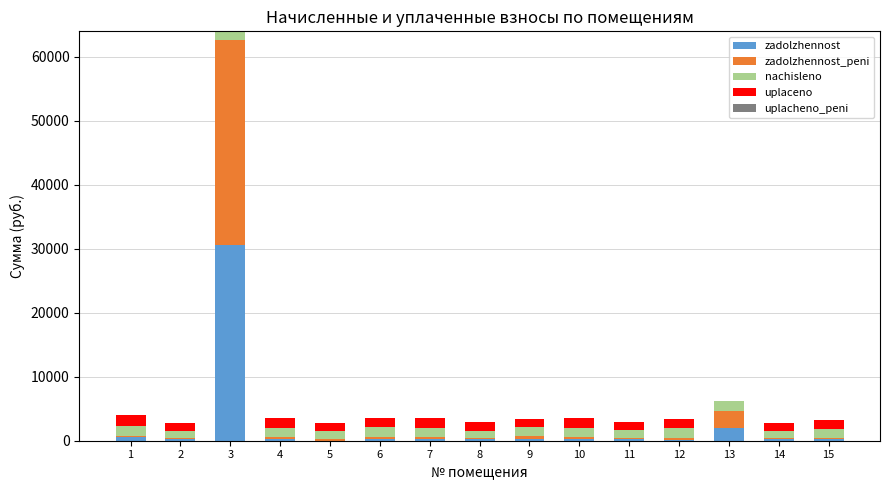

Are the bars grouped side by side (vs. stacked)?

No